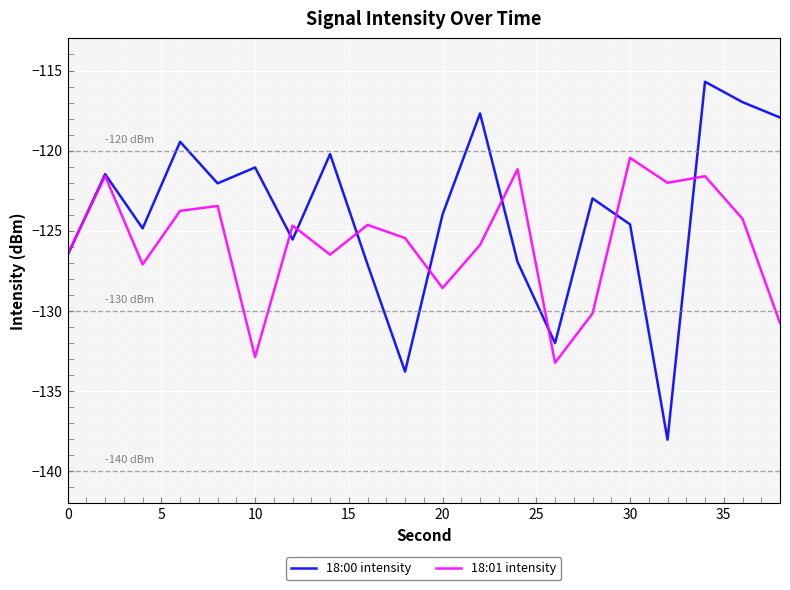

Which series has the largest total across all categories?

18:00 intensity